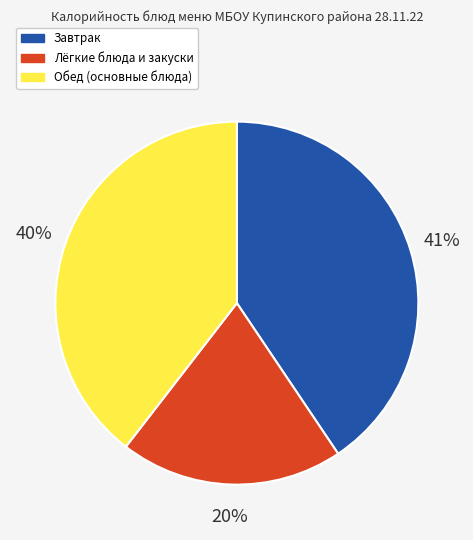

How many slices are in this pie chart?

3